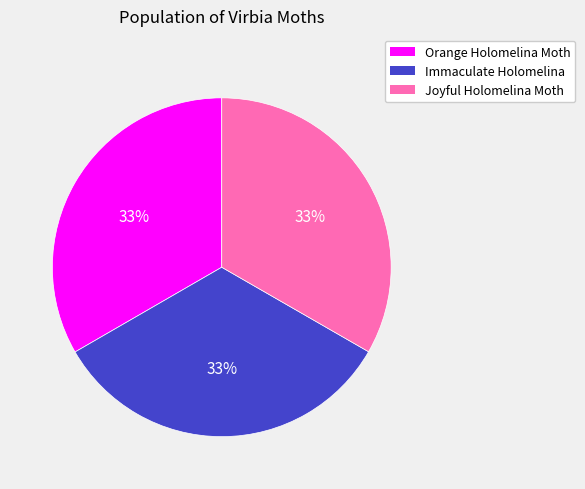

How many segments does this pie chart have?

3